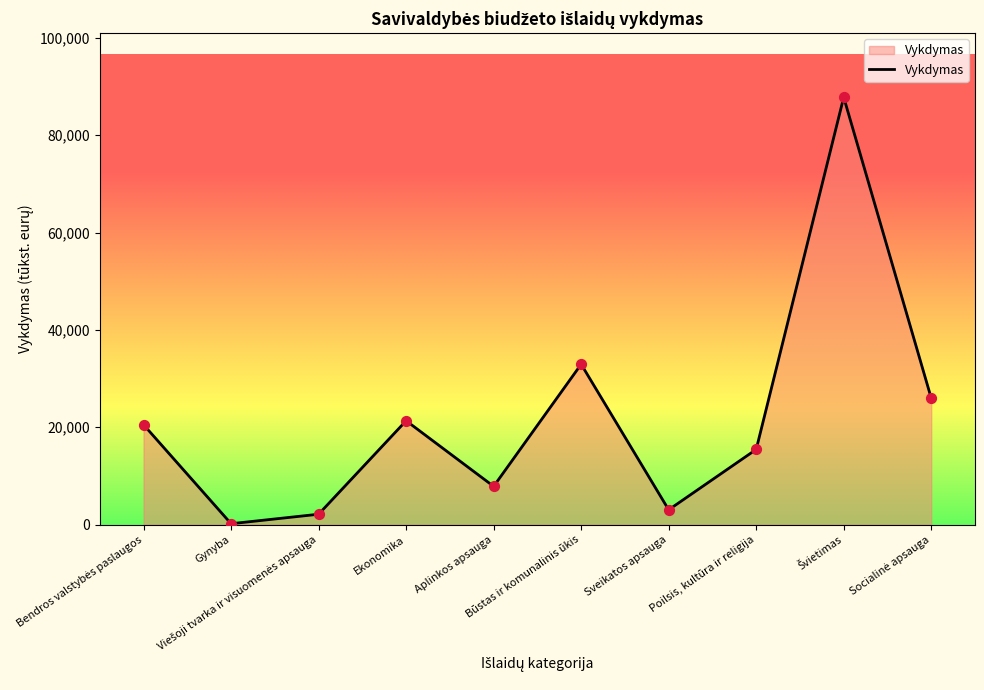

What is the difference between the maximum and minimum values?

87591.6